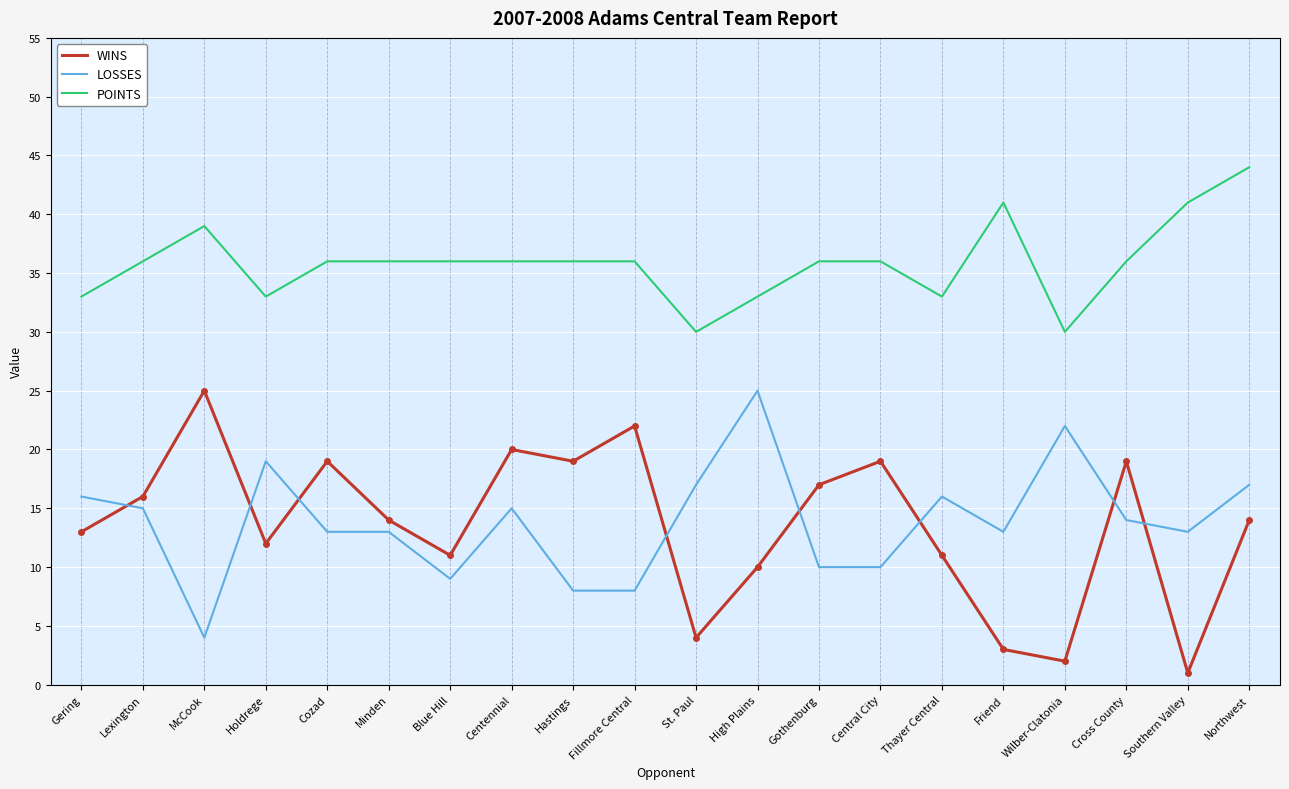

Reading left to right, list all the values displayed in this chart.

WINS: 13	16	25	12	19	14	11	20	19	22	4	10	17	19	11	3	2	19	1	14
LOSSES: 16	15	4	19	13	13	9	15	8	8	17	25	10	10	16	13	22	14	13	17
POINTS: 33	36	39	33	36	36	36	36	36	36	30	33	36	36	33	41	30	36	41	44